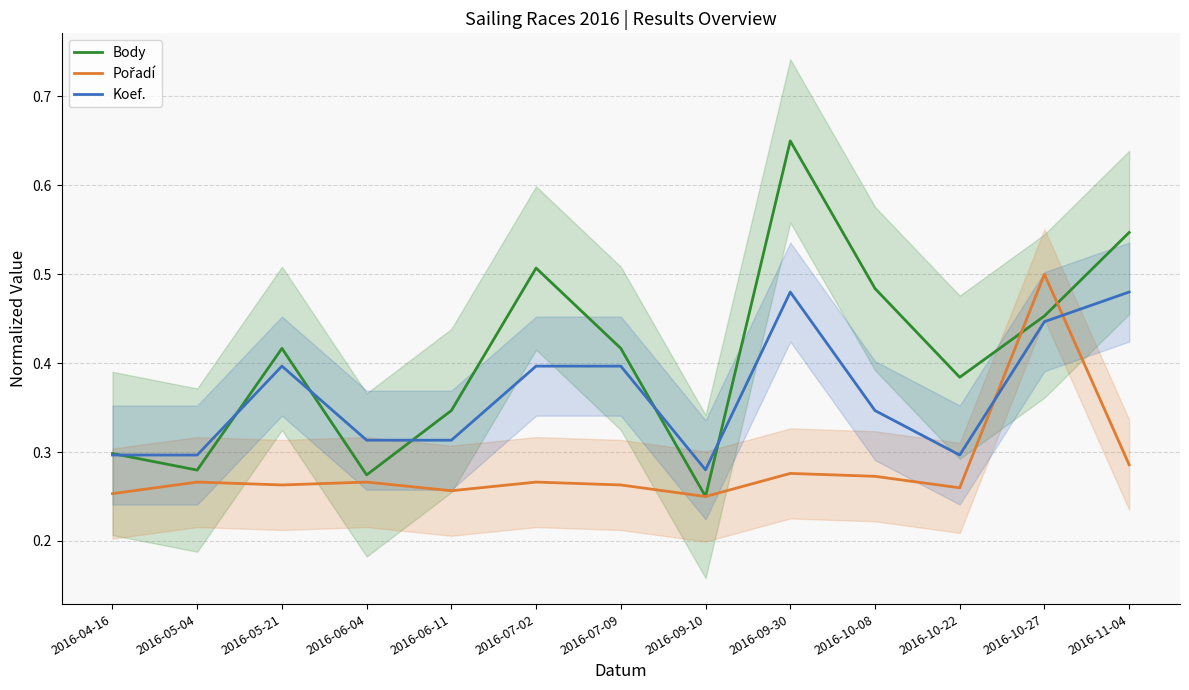

What is the value of the Pořadí point at the 13th from the left?

0.3